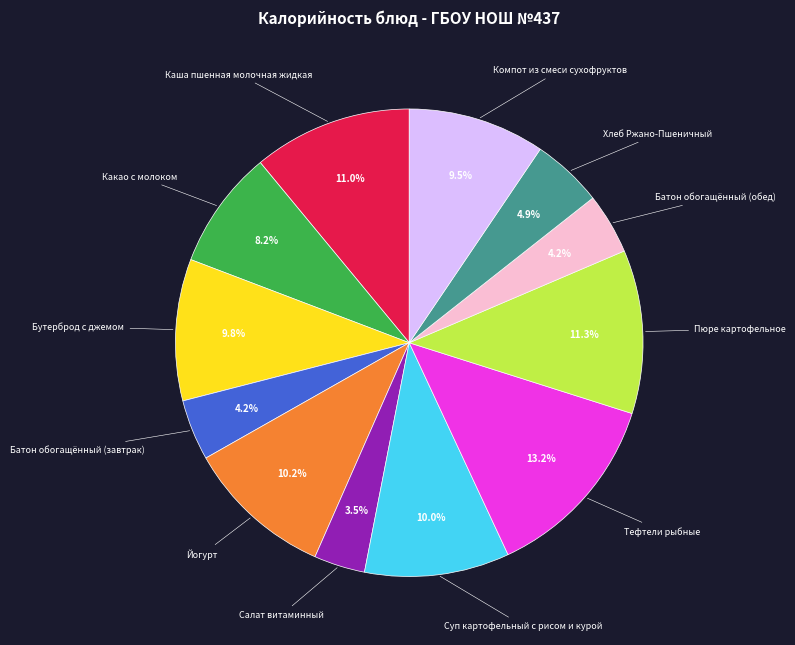

What is the largest slice in the pie chart?

Тефтели рыбные